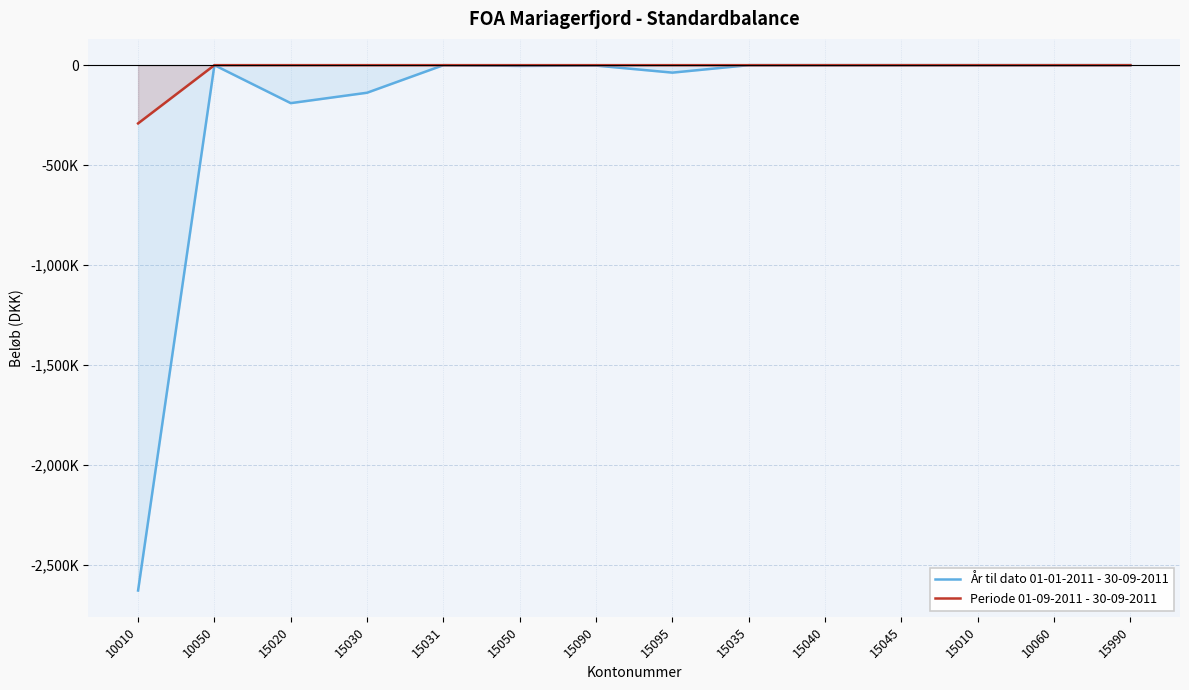

The value of Periode 01-09-2011 - 30-09-2011 at 15090 is 135232.8. True or false?

False